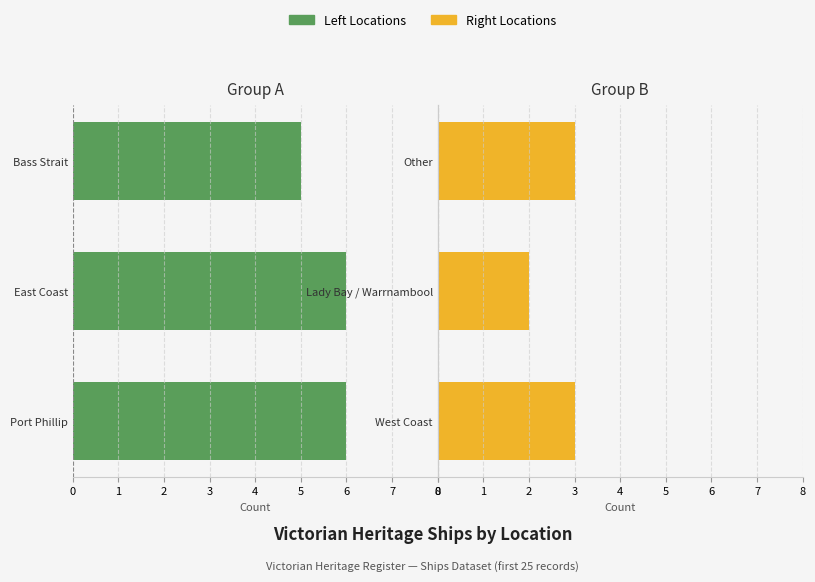

What is the maximum value for Group A (Left)?

6